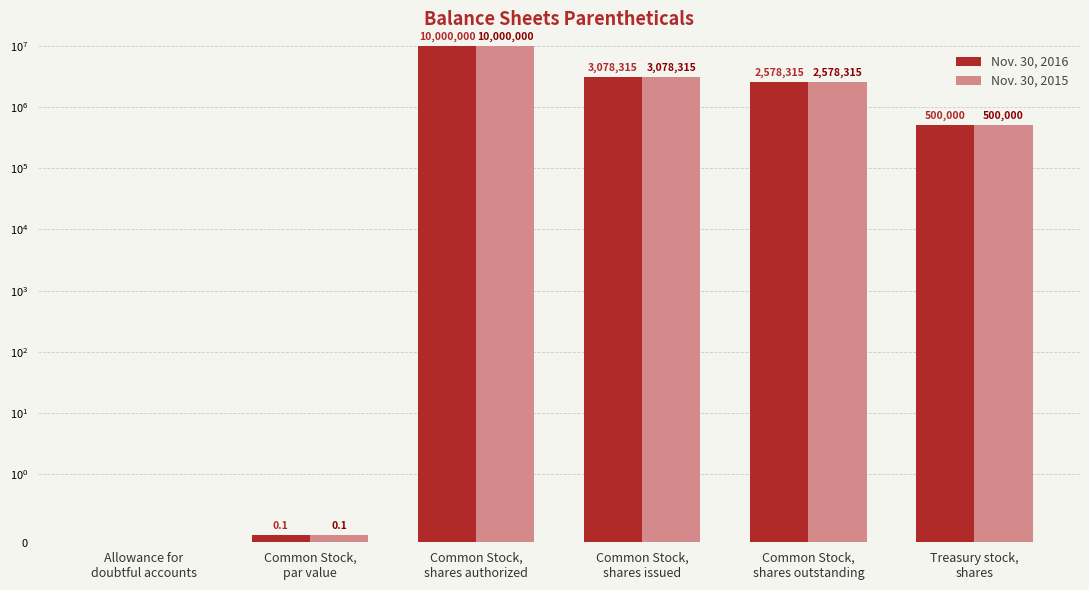

What are all the series names shown in the legend?

Nov. 30, 2016, Nov. 30, 2015